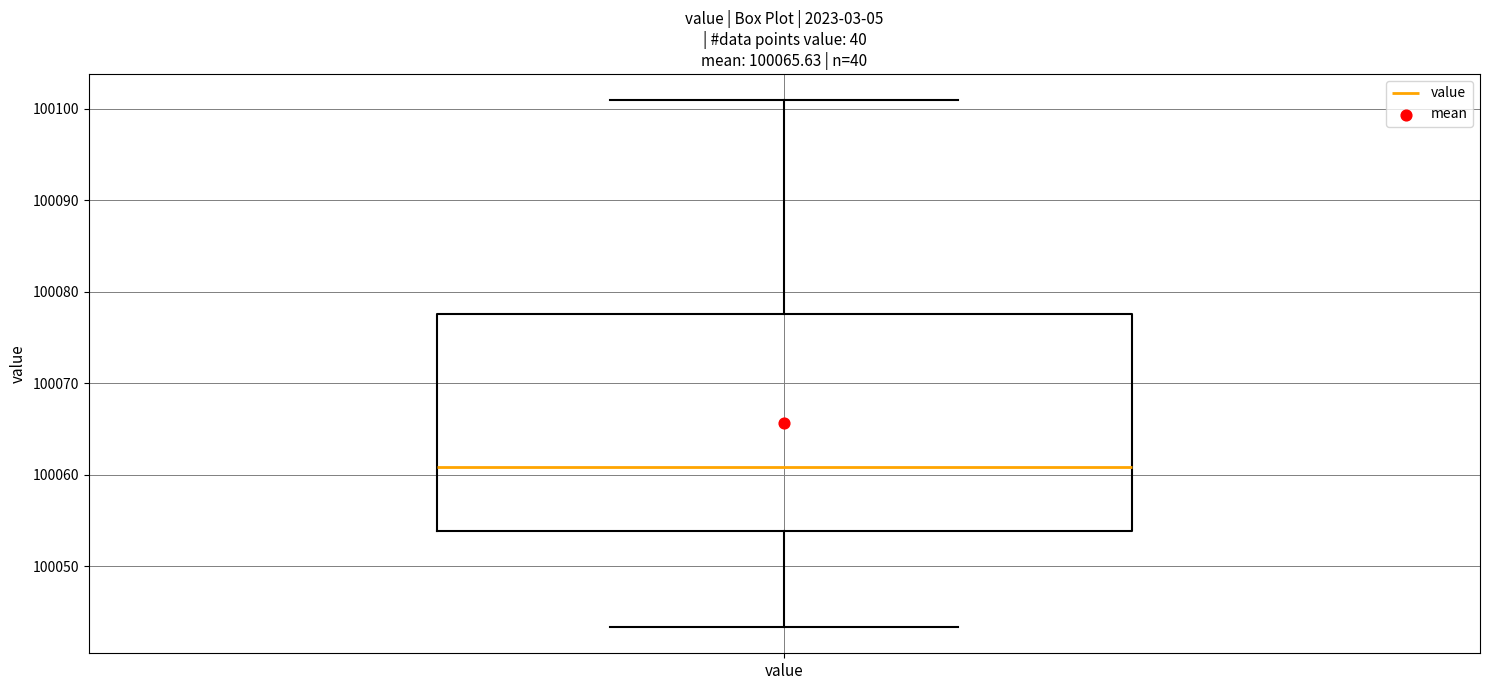

Transcribe this box plot: give where the median line is, the range the box spans, and where the two whiskers end, as read against the y-axis. The values are not printed on the chart, so give them approximately, as read against the axis.

median 100061, box 100054 to 100078, whiskers 100043 to 100101